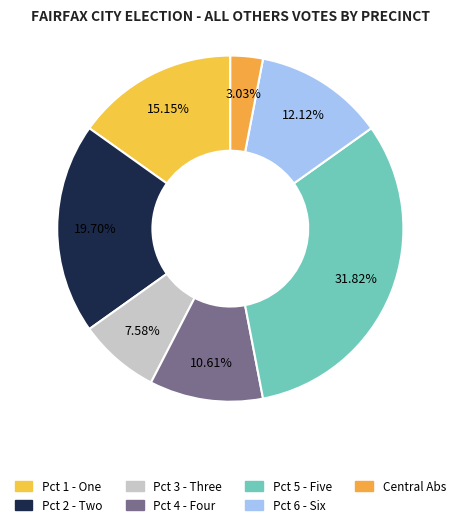

Combined, what portion of the pie is Pct 4 - Four and Pct 1 - One?

25.8%